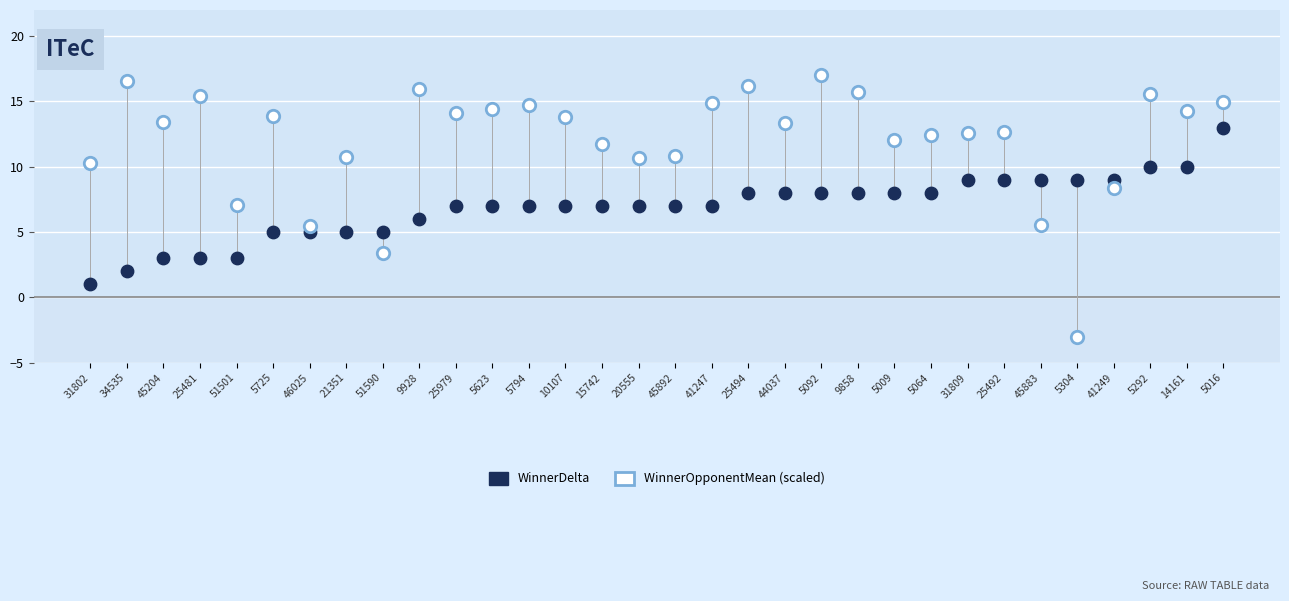

Across all data points, what is the range of Y values (max minus min)?

20.0